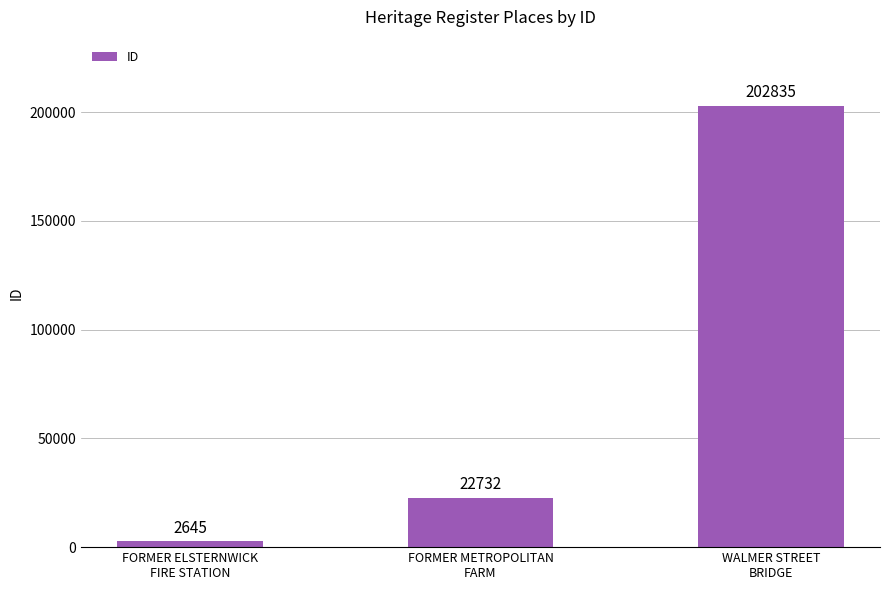

What is the label of the 1st bar from the right?

WALMER STREET
BRIDGE